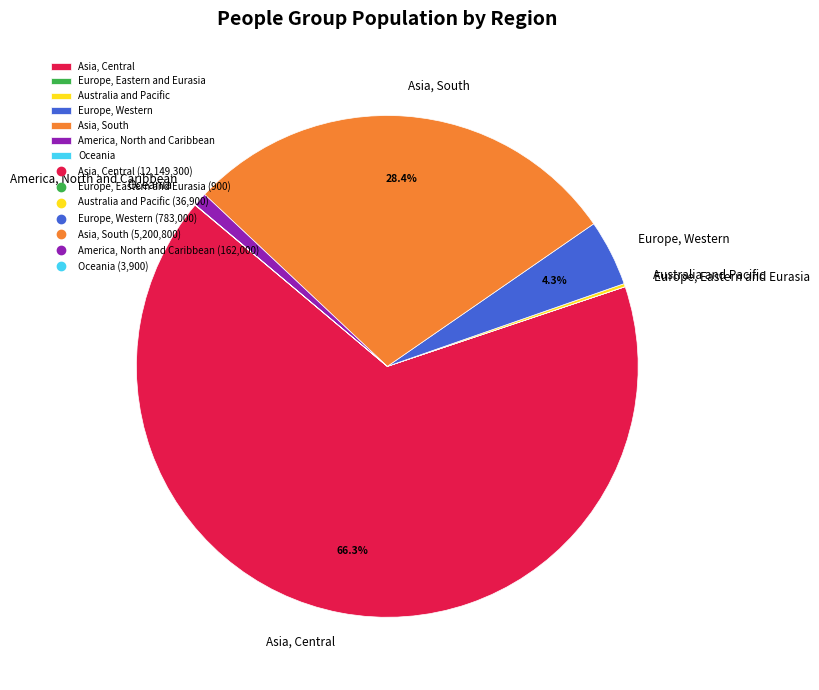

Does Europe, Western represent more than half of the total?

No